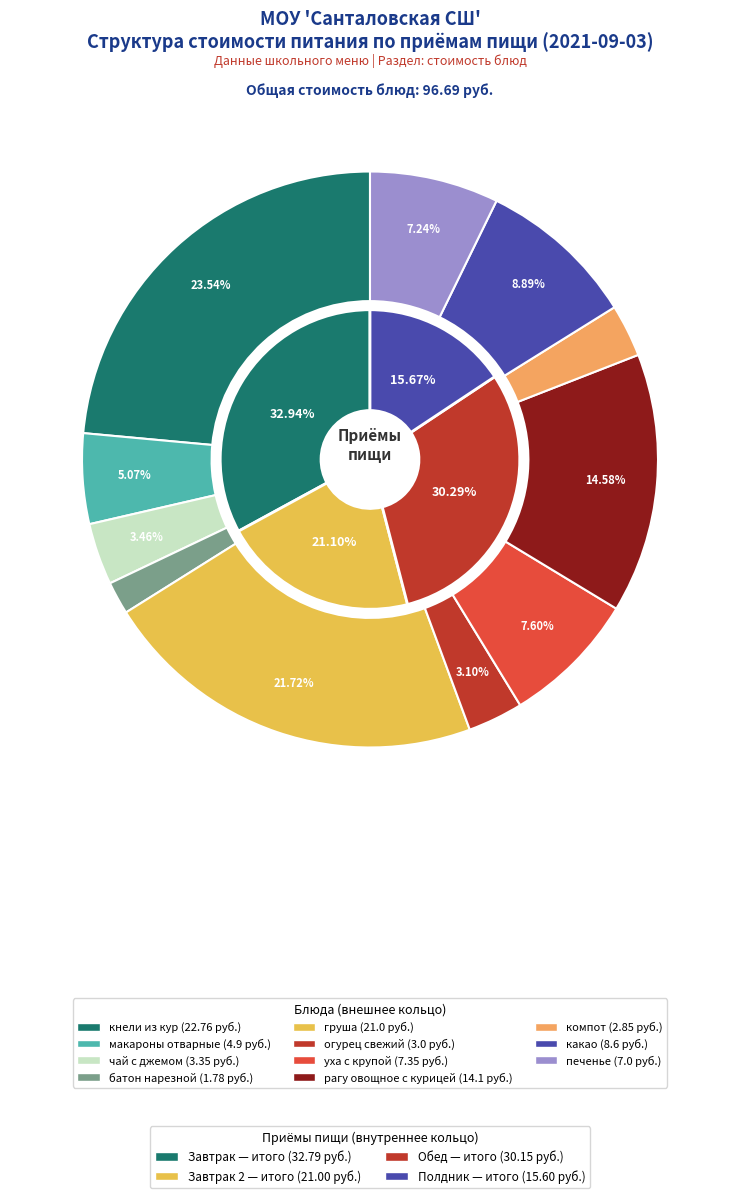

Rank the categories by value from highest to lowest.

кнели из кур, груша, рагу овощное с курицей, какао, уха с крупой, печенье, макароны отварные, чай с джемом, огурец свежий, компот, батон нарезной